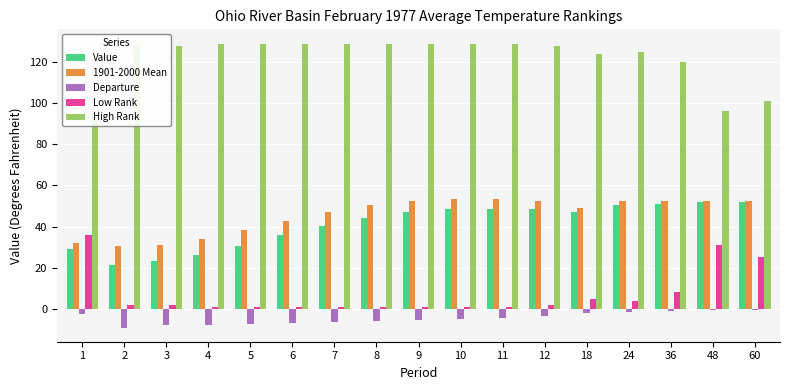

Reading right to left, transcribe all the data shown in this chart.

Value: 51.7	51.8	51.1	50.6	47.0	48.6	48.7	48.3	47.2	44.4	40.5	35.8	30.6	26.2	23.3	21.5	29.3
1901-2000 Mean: 52.2	52.2	52.2	52.2	49.0	52.2	53.2	53.4	52.5	50.3	46.9	42.7	38.1	34.0	31.2	30.6	31.9
Departure: -0.5	-0.4	-1.1	-1.6	-2.0	-3.6	-4.5	-5.1	-5.3	-5.9	-6.4	-6.9	-7.5	-7.8	-7.9	-9.1	-2.6
Low Rank: 25.0	31.0	8.0	4.0	5.0	2.0	1.0	1.0	1.0	1.0	1.0	1.0	1.0	1.0	2.0	2.0	36.0
High Rank: 101.0	96.0	120.0	125.0	124.0	128.0	129.0	129.0	129.0	129.0	129.0	129.0	129.0	129.0	128.0	129.0	95.0